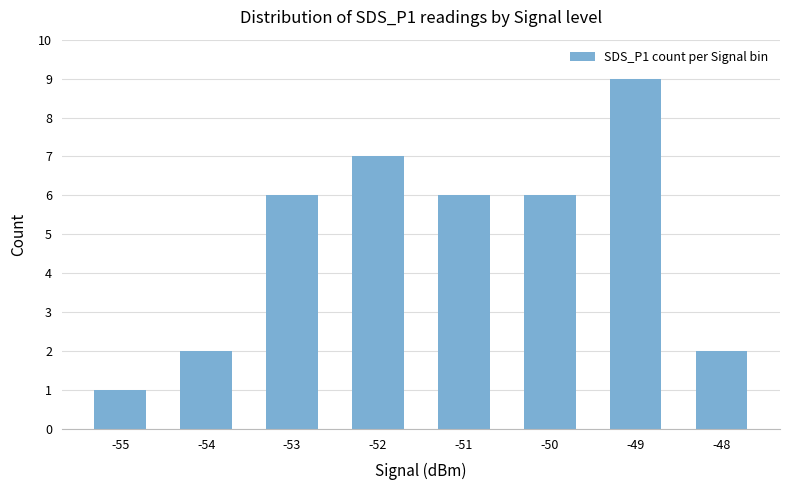

Which label corresponds to the smallest value in the chart?

-55